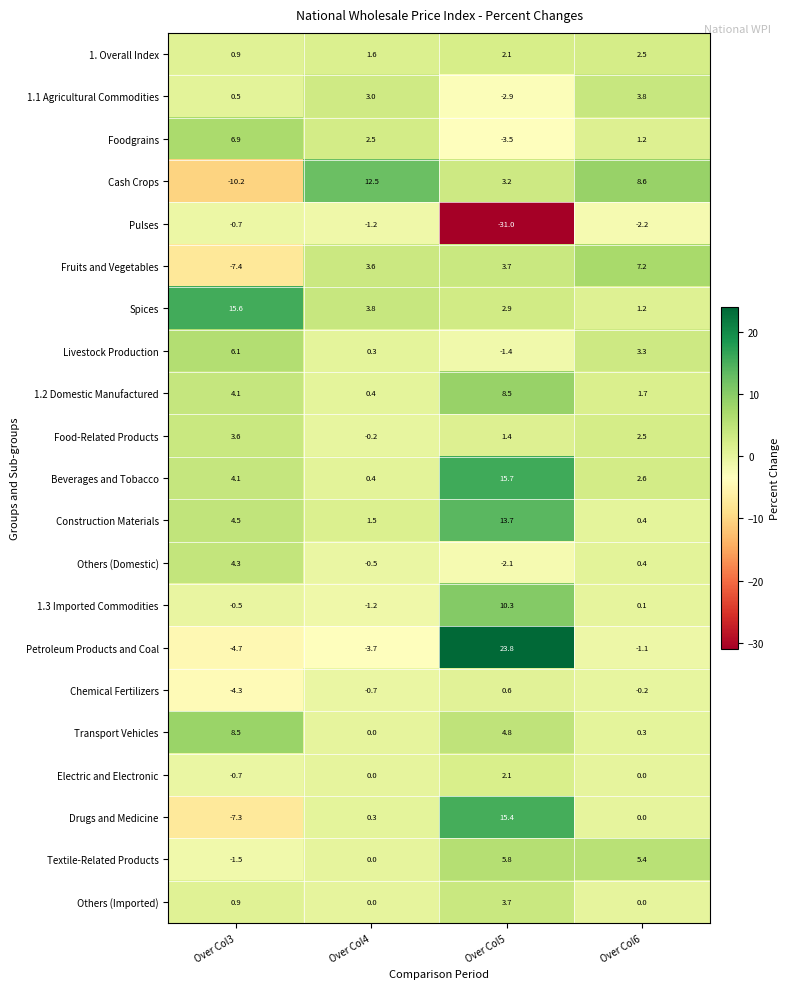

The value of Others (Imported) at Over Col6 is -1.6. True or false?

False